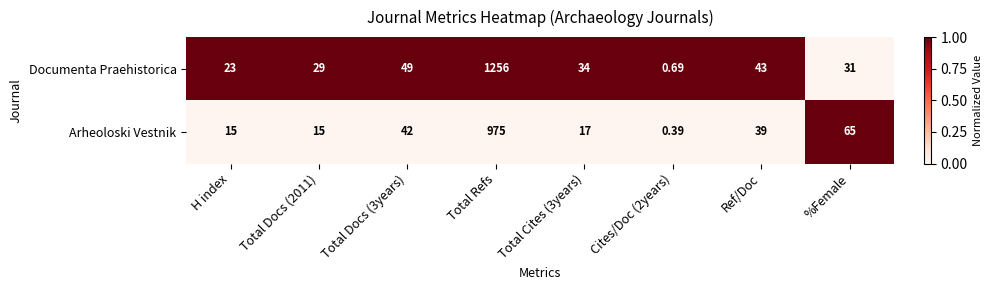

Which category has the highest value across all series?

Total Refs